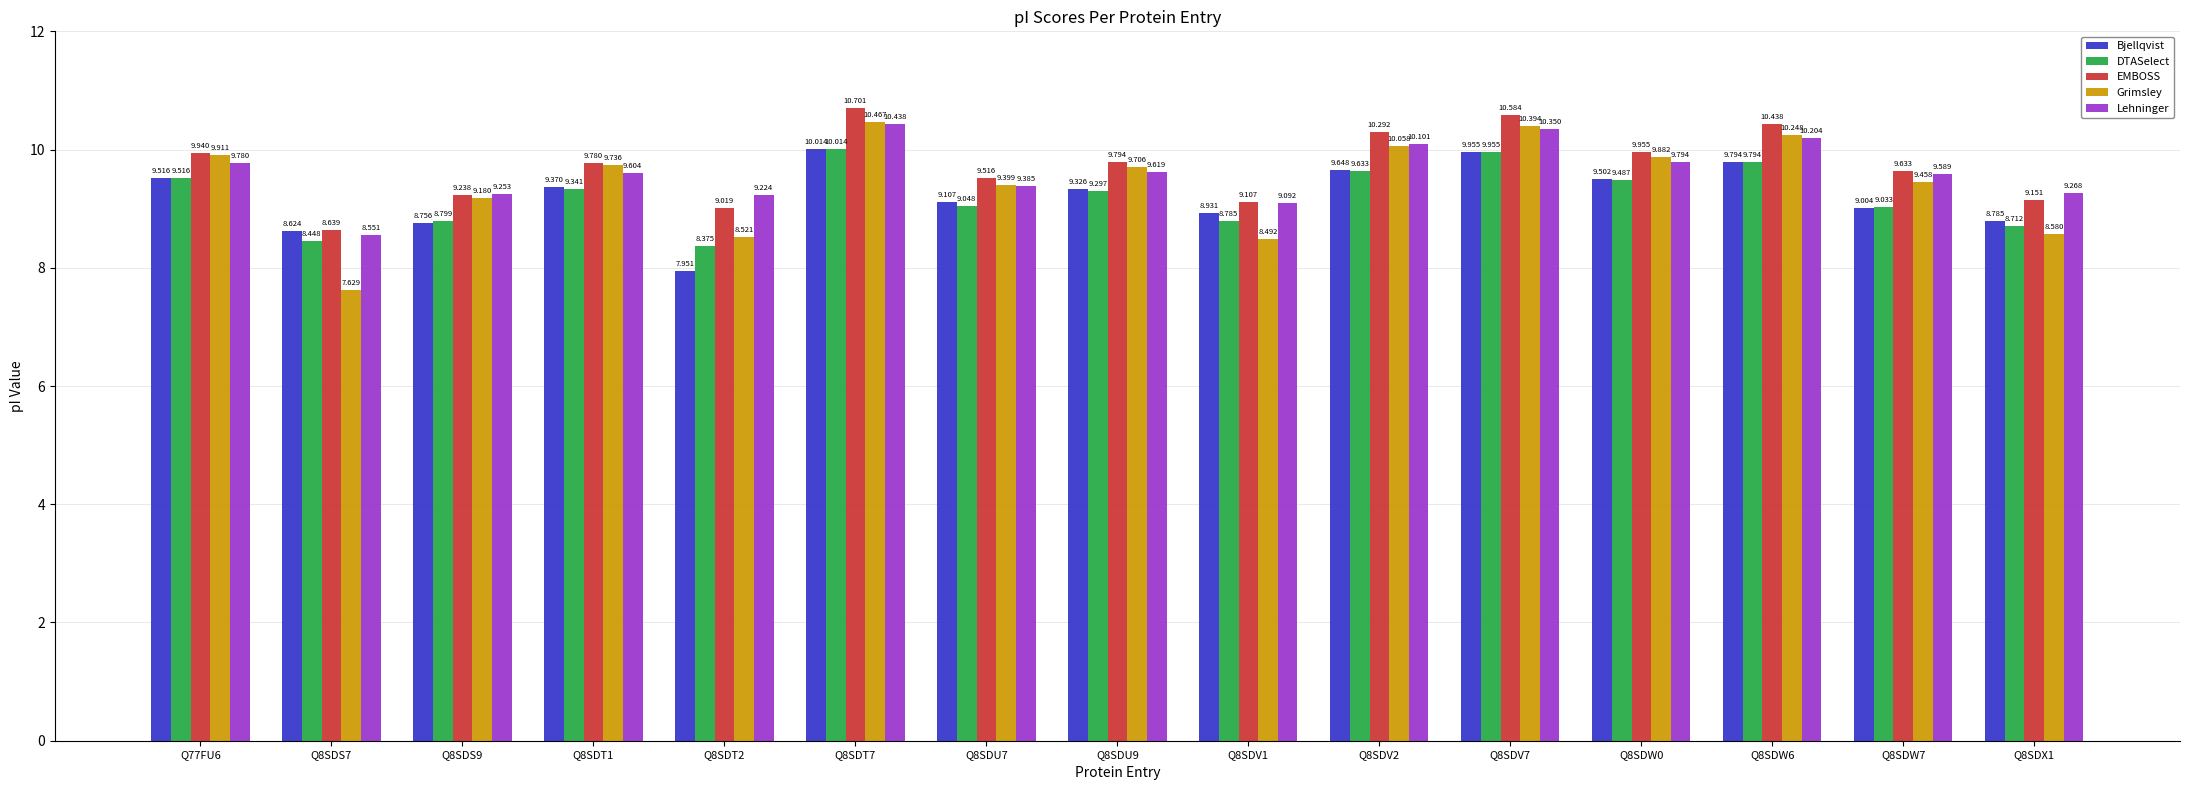

At which category is the sum across all series the highest?

Q8SDT7